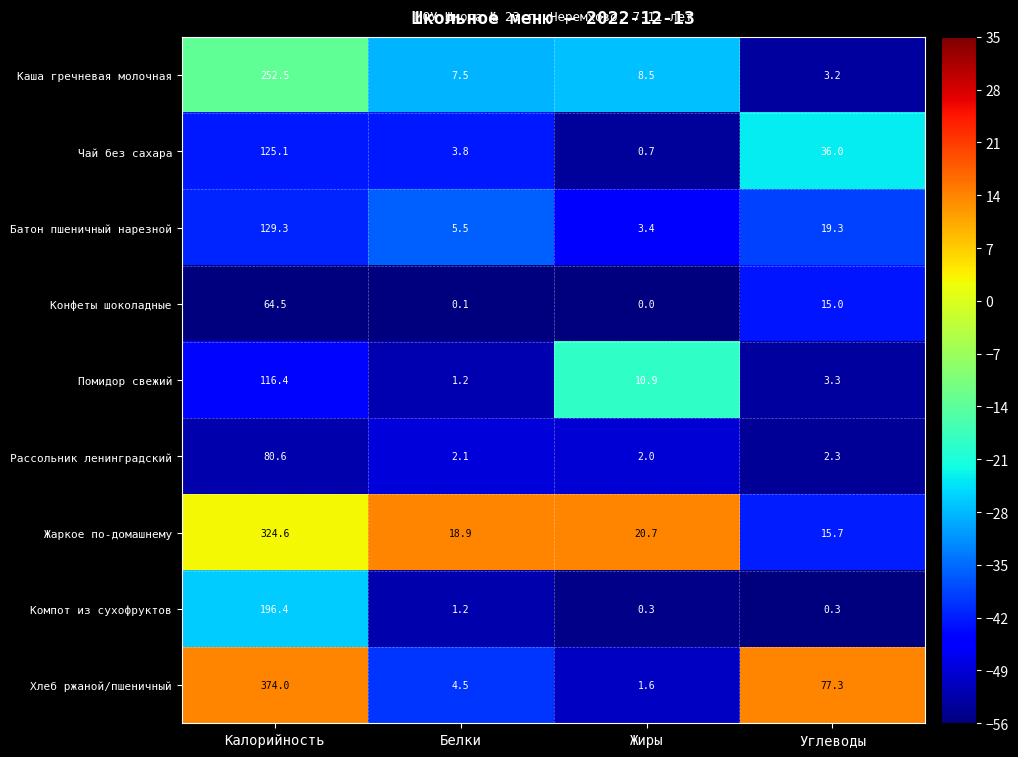

Which series has the widest spread of values?

Хлеб ржаной/пшеничный